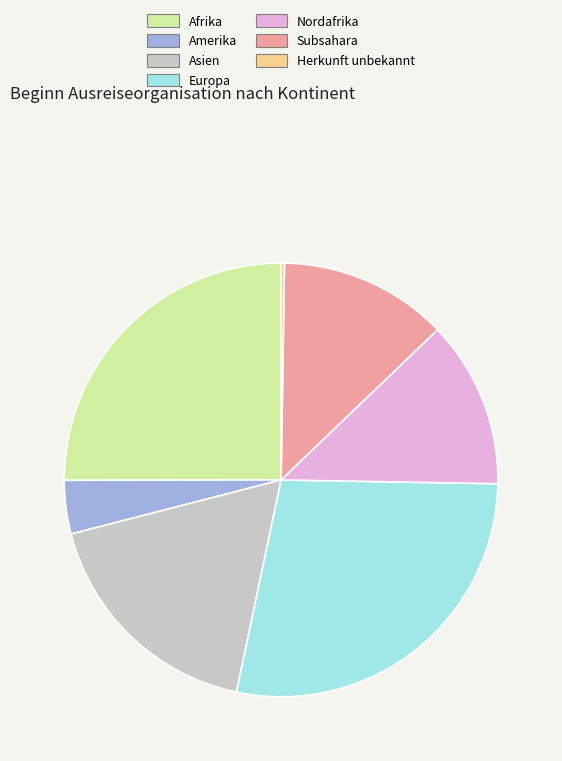

Is it true that Asien is 18% of the pie?

True